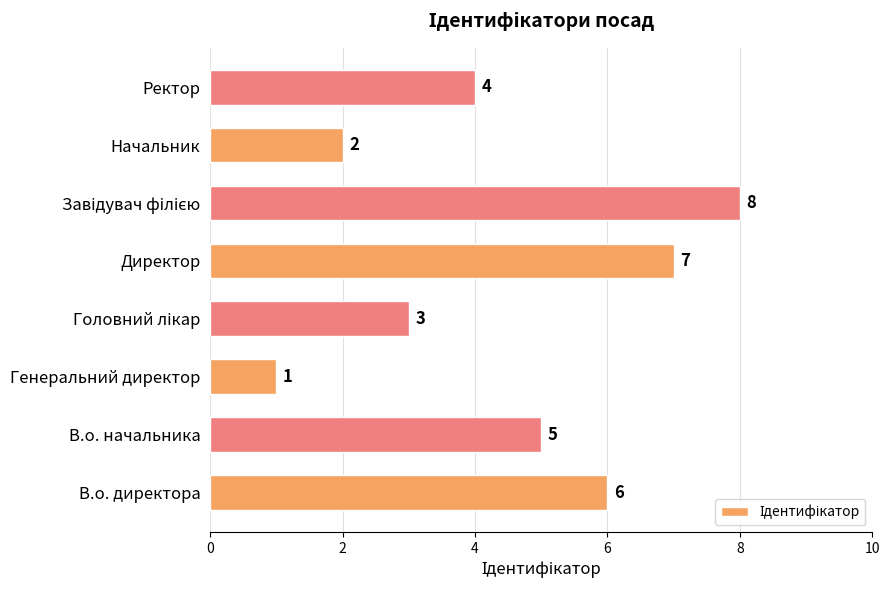

What is the sum of all values?

36